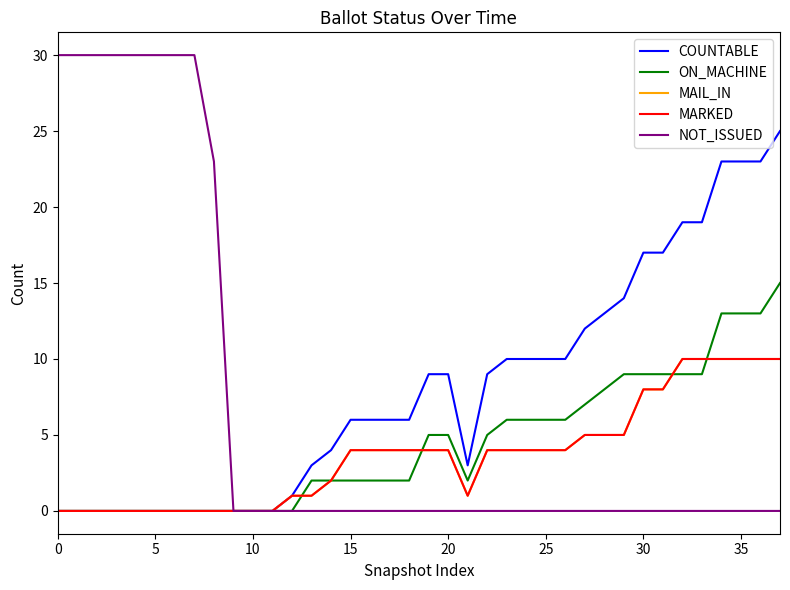

Which series has the largest total across all categories?

COUNTABLE